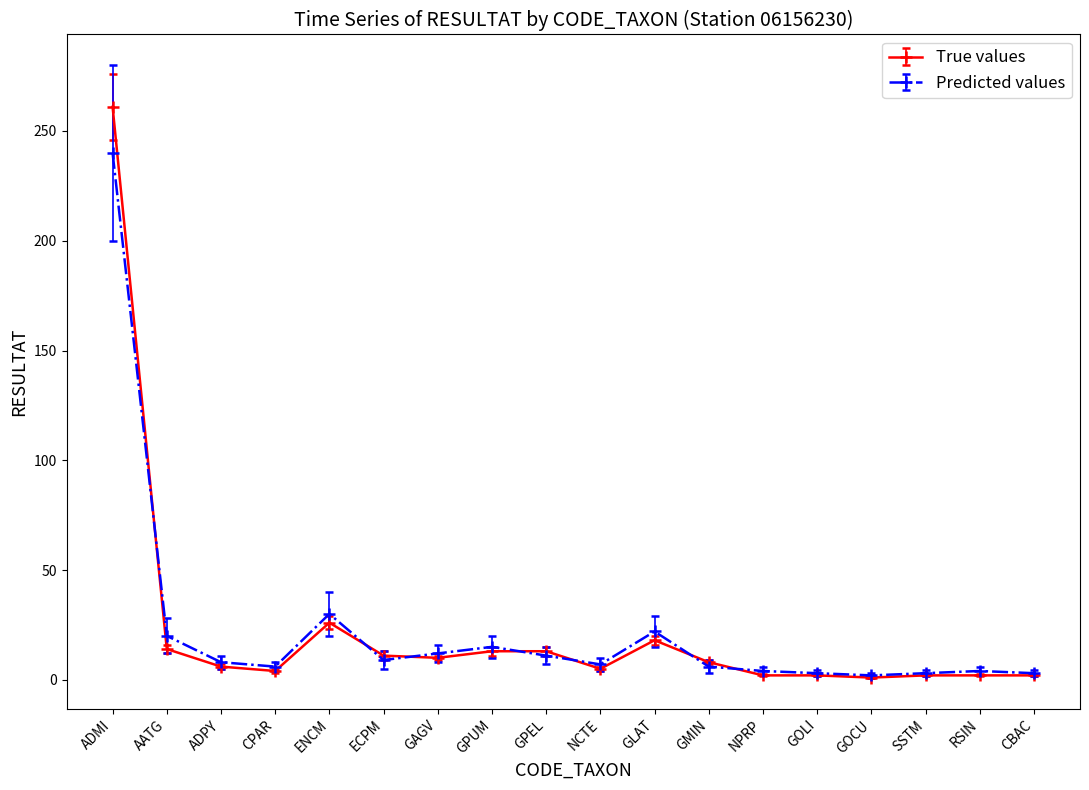

What is the total value across all series at GOCU?

3